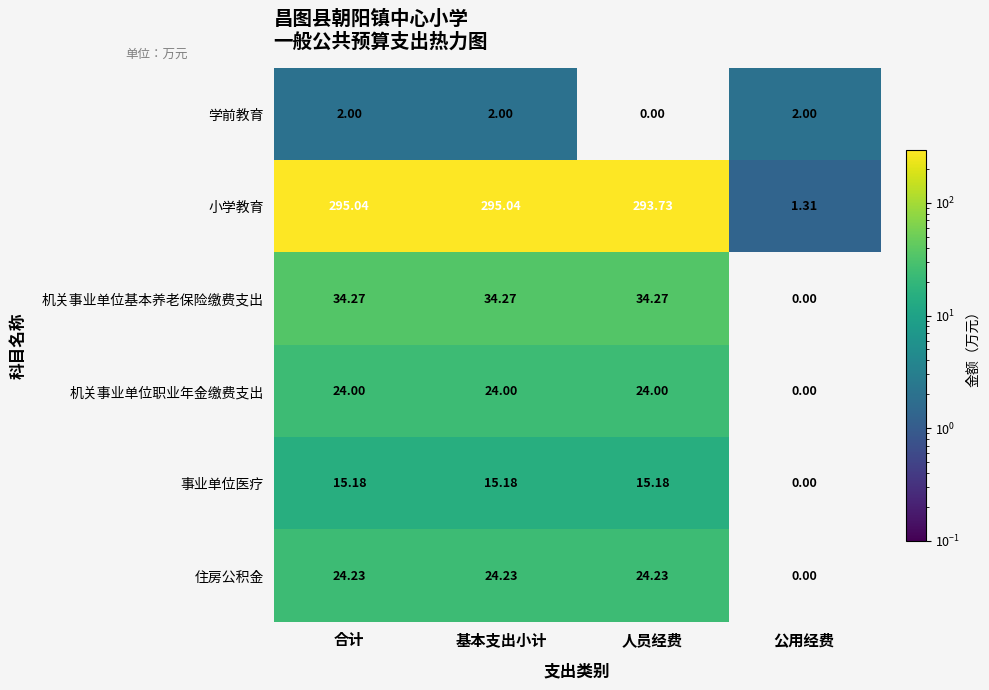

Which series changed the most between 人员经费 and 公用经费?

小学教育